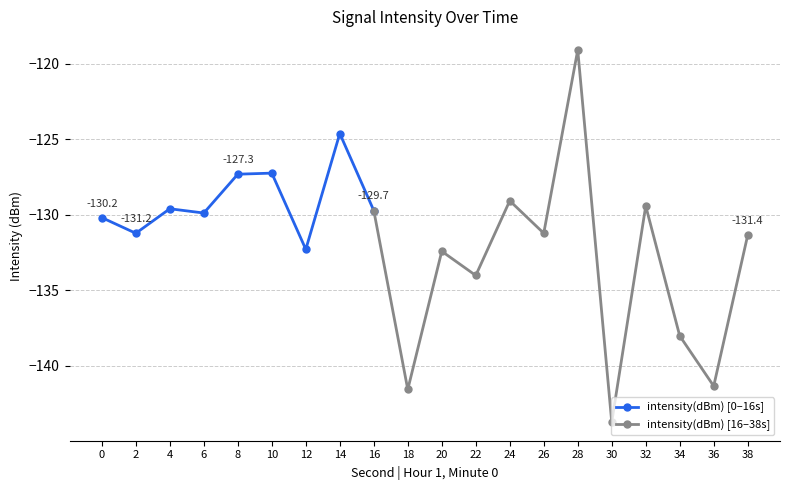

List the labels in order of value, smallest first.

30, 18, 36, 34, 22, 20, 12, 38, 2, 26, 0, 6, 16, 4, 32, 24, 8, 10, 14, 28